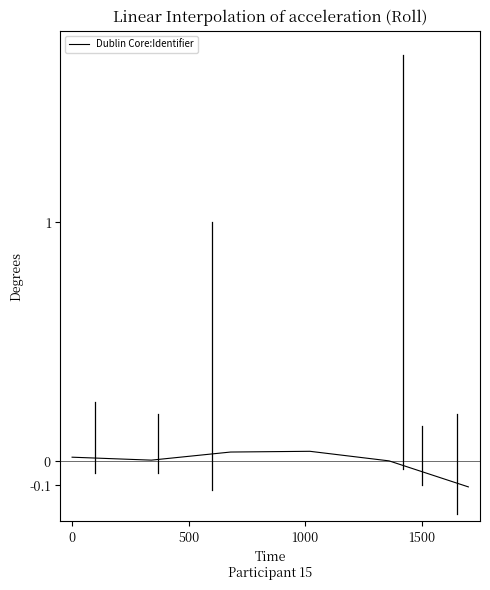

How many lines are shown in the chart?

1